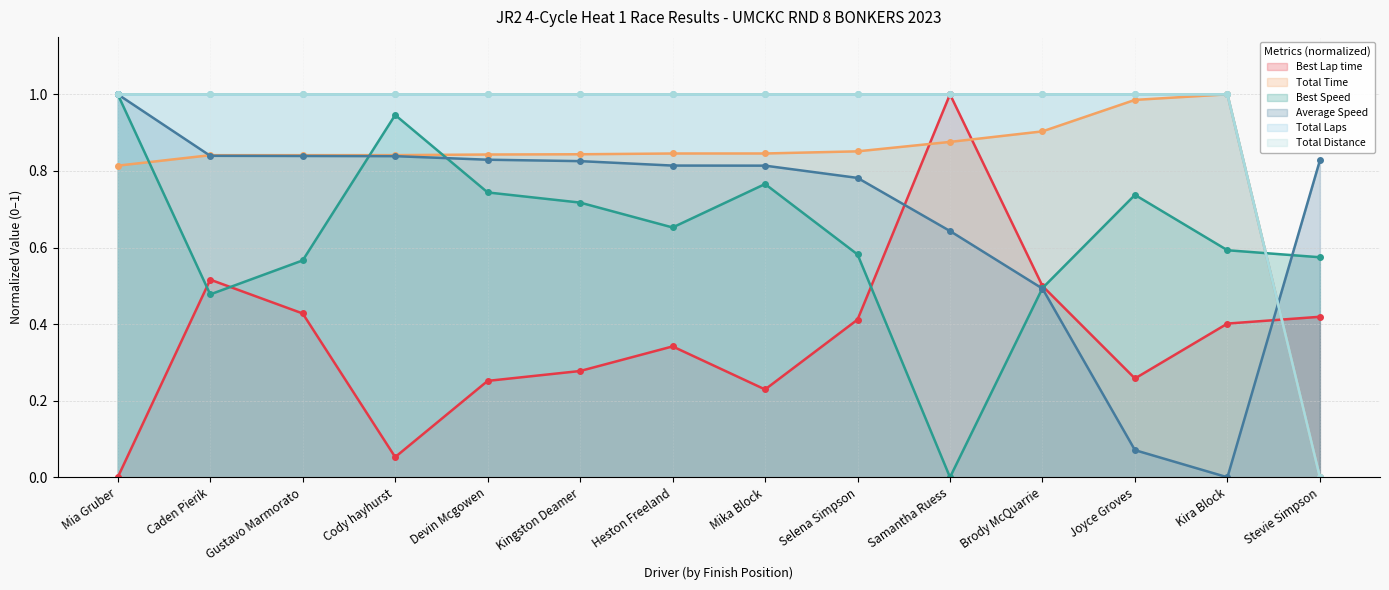

Which category has the highest value in the Total Laps series?

Mia Gruber